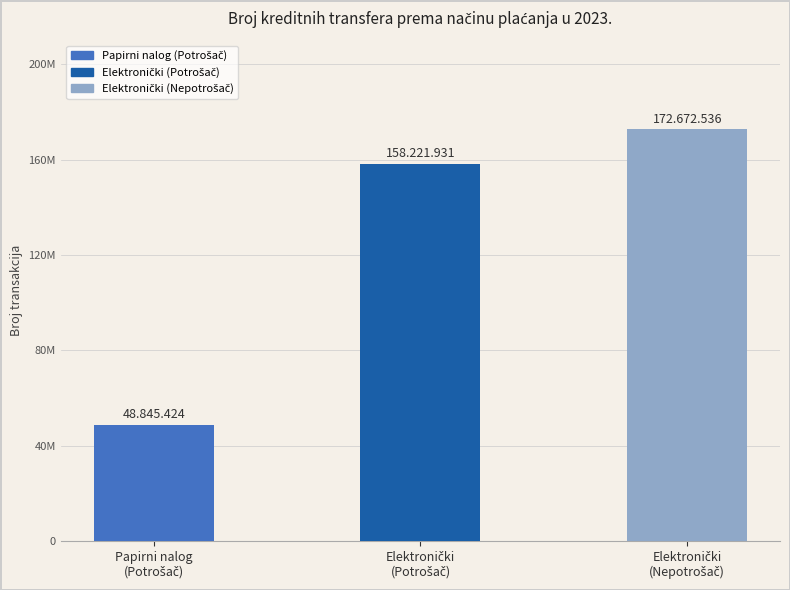

What is the value of the 2nd bar from the left?

158221931